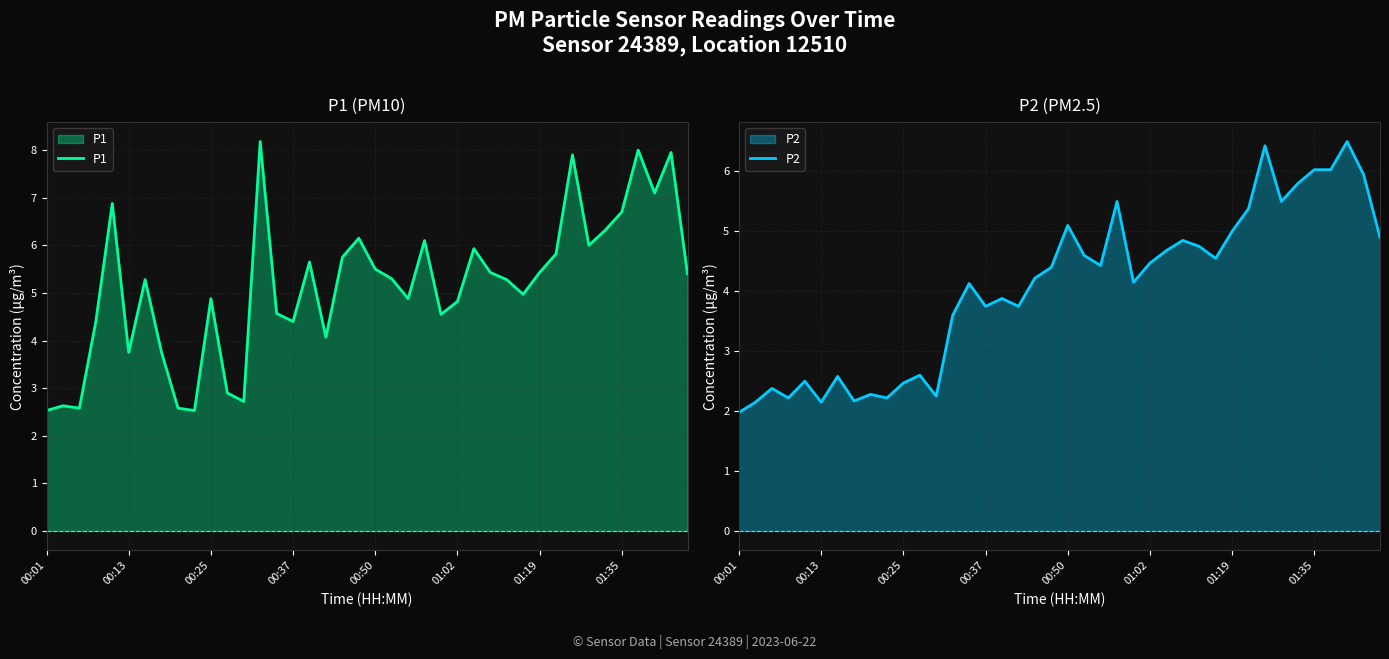

True or false: P1 and P2 intersect in this chart.

False